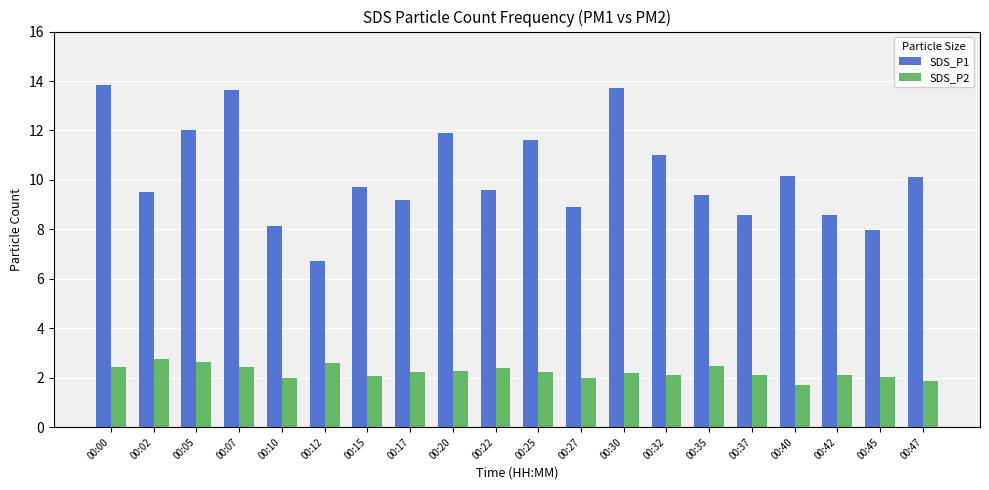

What is the value of the SDS_P1 bar at the 3rd from the left?

12.0